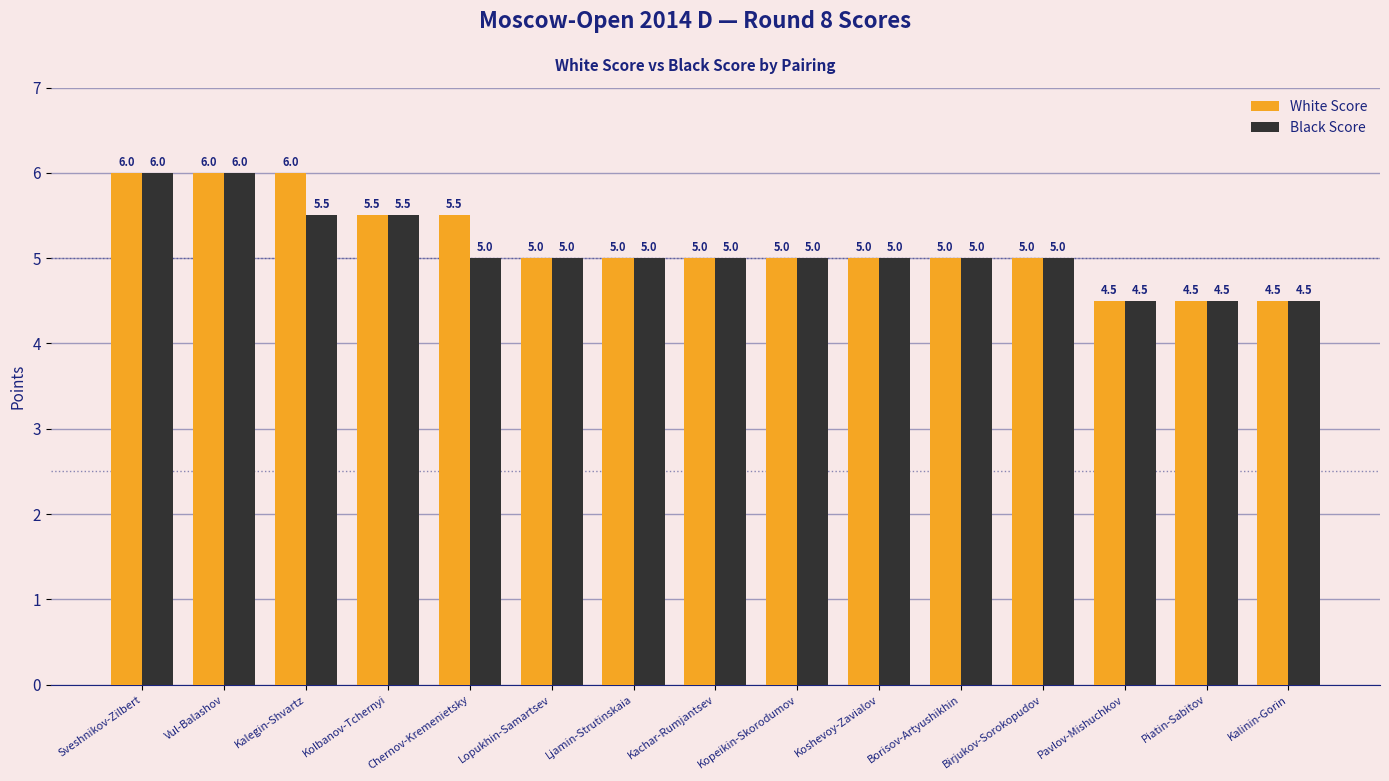

Read the White Score value at Sveshnikov-Zilbert.

6.0